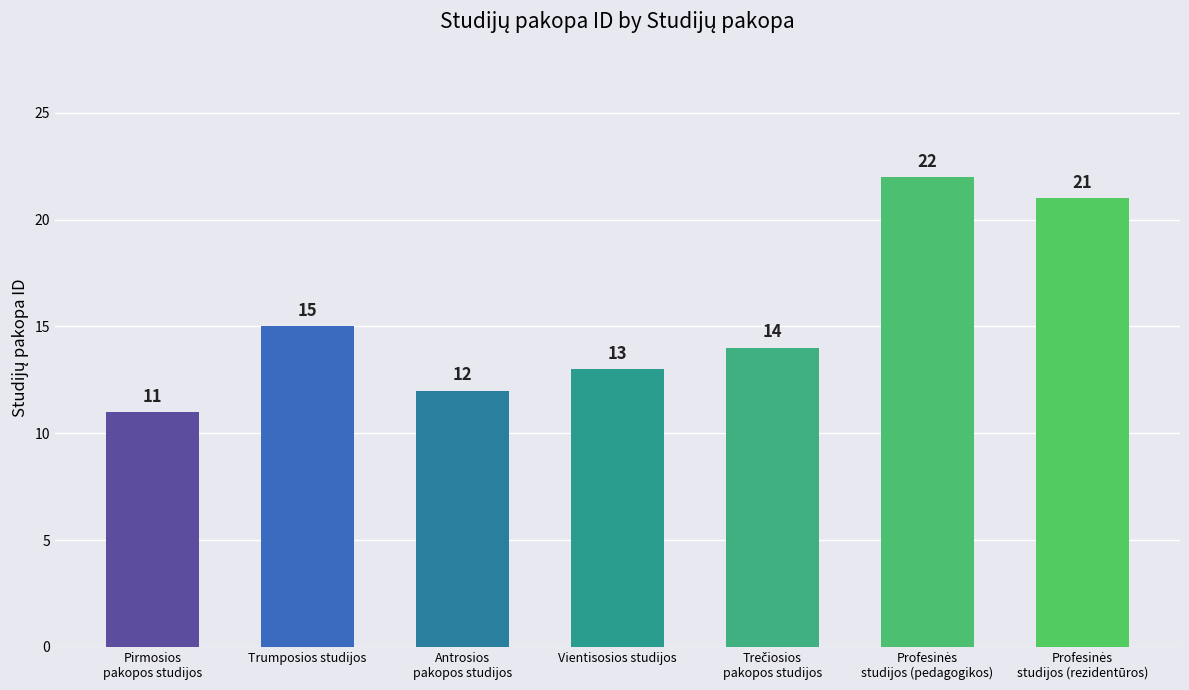

What is the value of the 2nd bar from the left?

15